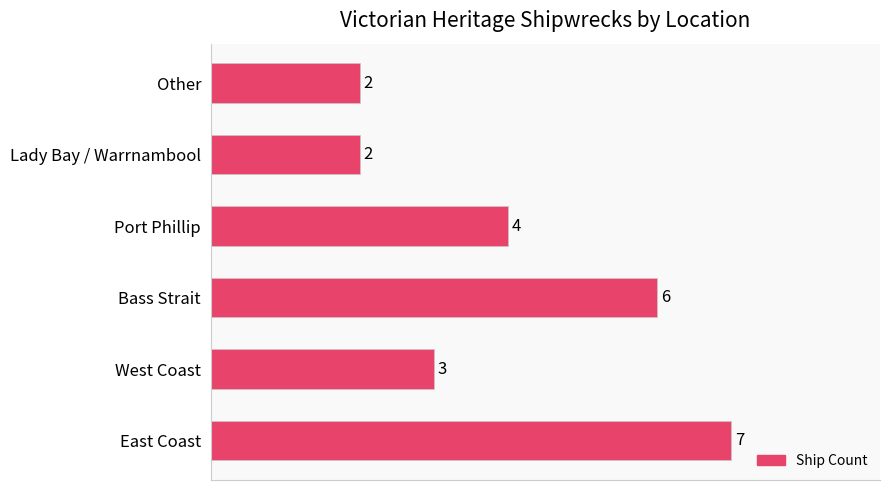

Are the bars horizontal?

Yes